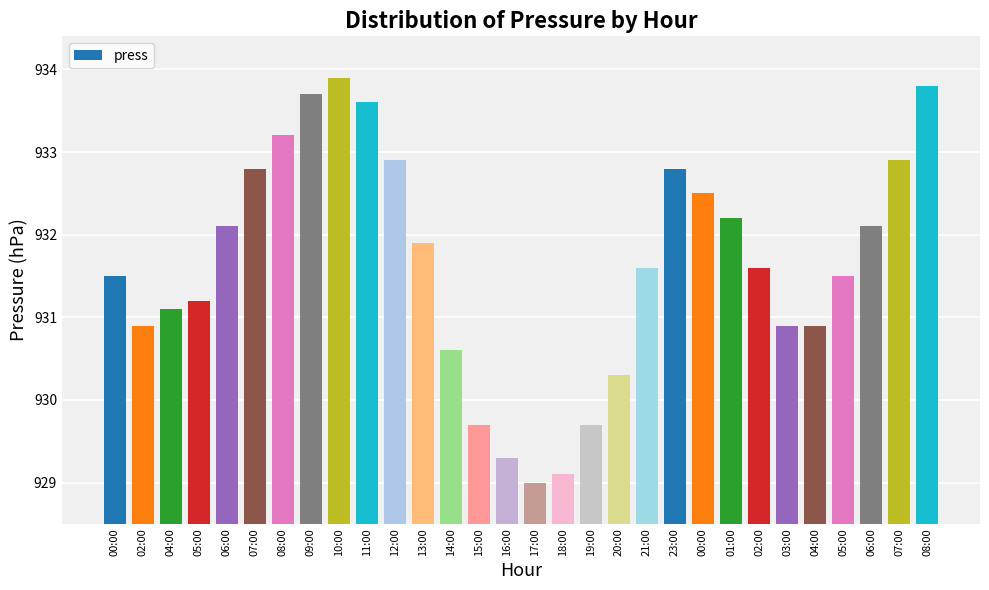

What is the difference between the maximum and minimum values?

4.9